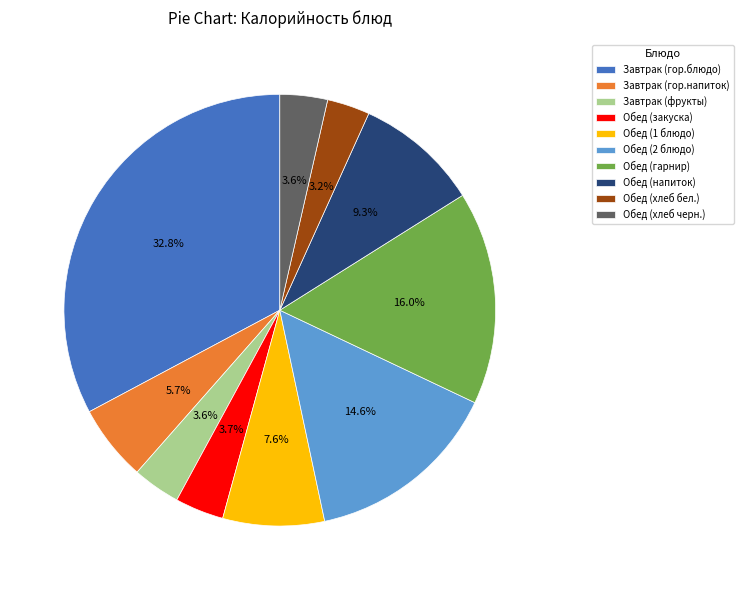

To the nearest percent, what is the average slice percentage?

10%